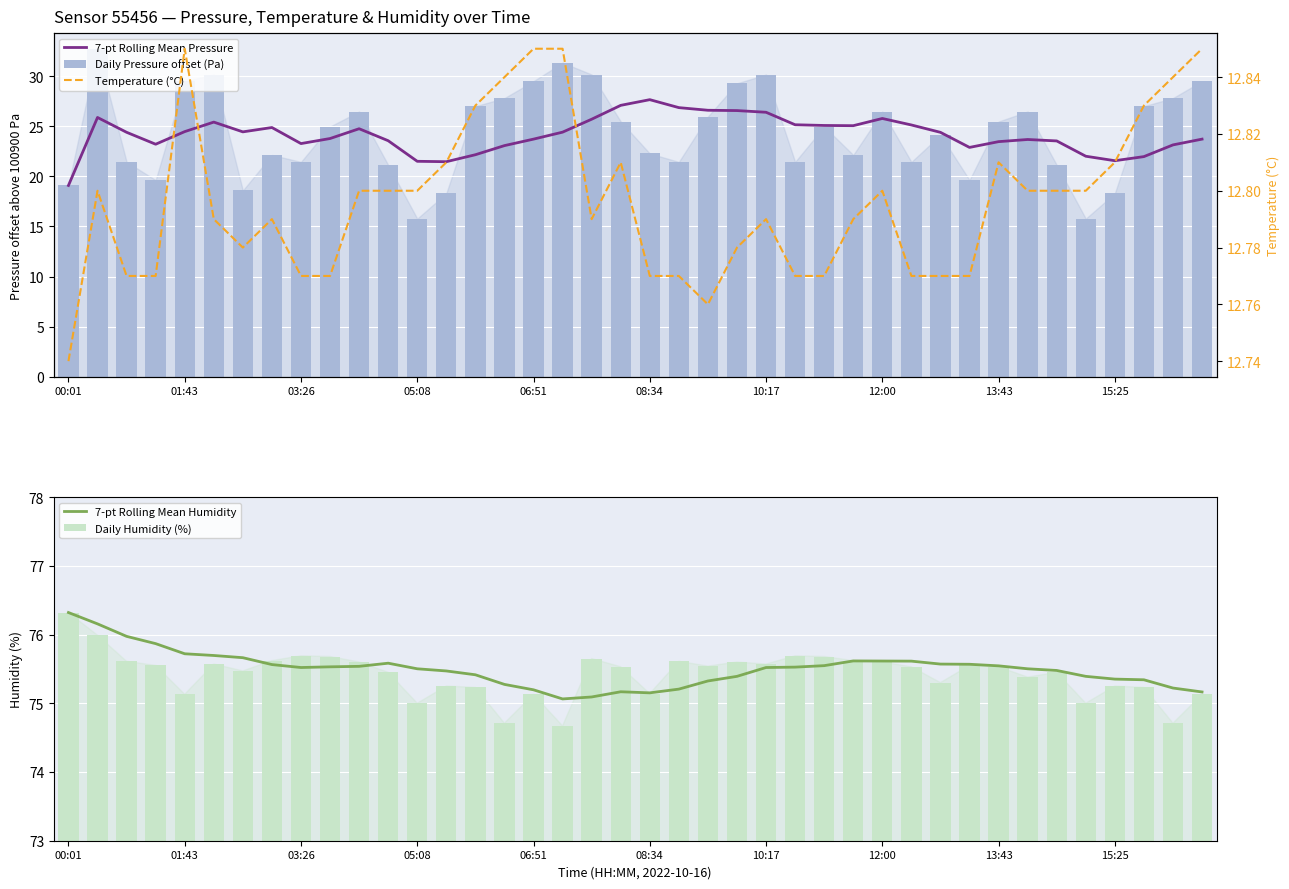

What is the difference between the 7-pt Rolling Mean Humidity values at 38 and 31?

0.3